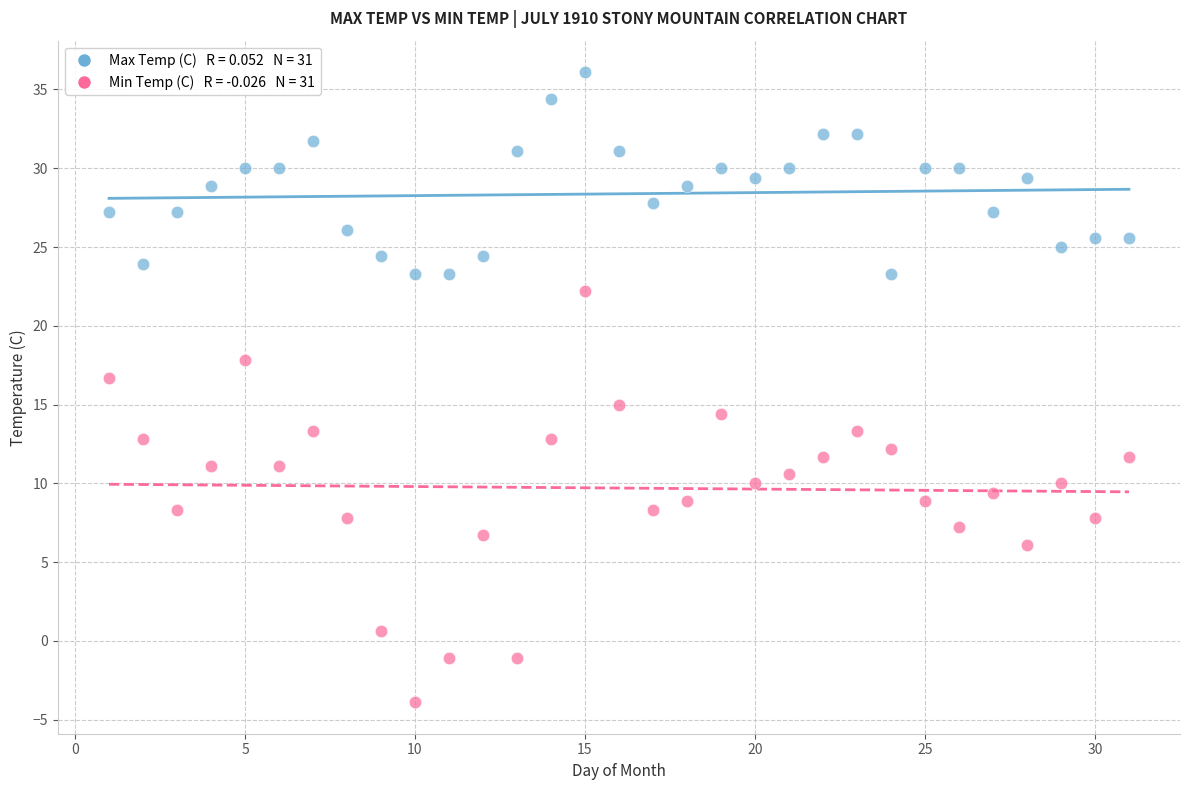

Across all data points, what is the range of Y values (max minus min)?

40.0